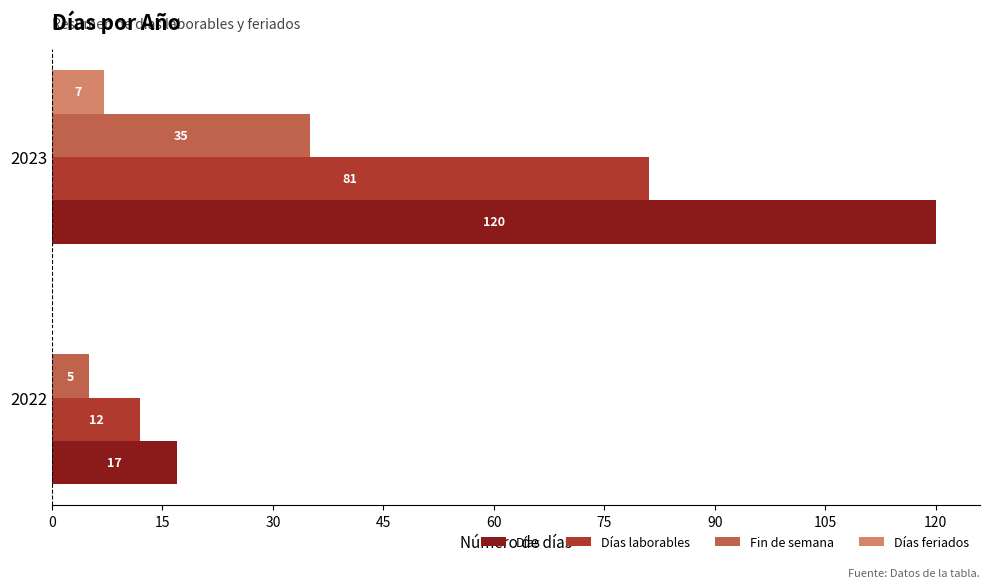

What is the sum of the Fin de semana values at 2023 and 2022?

40